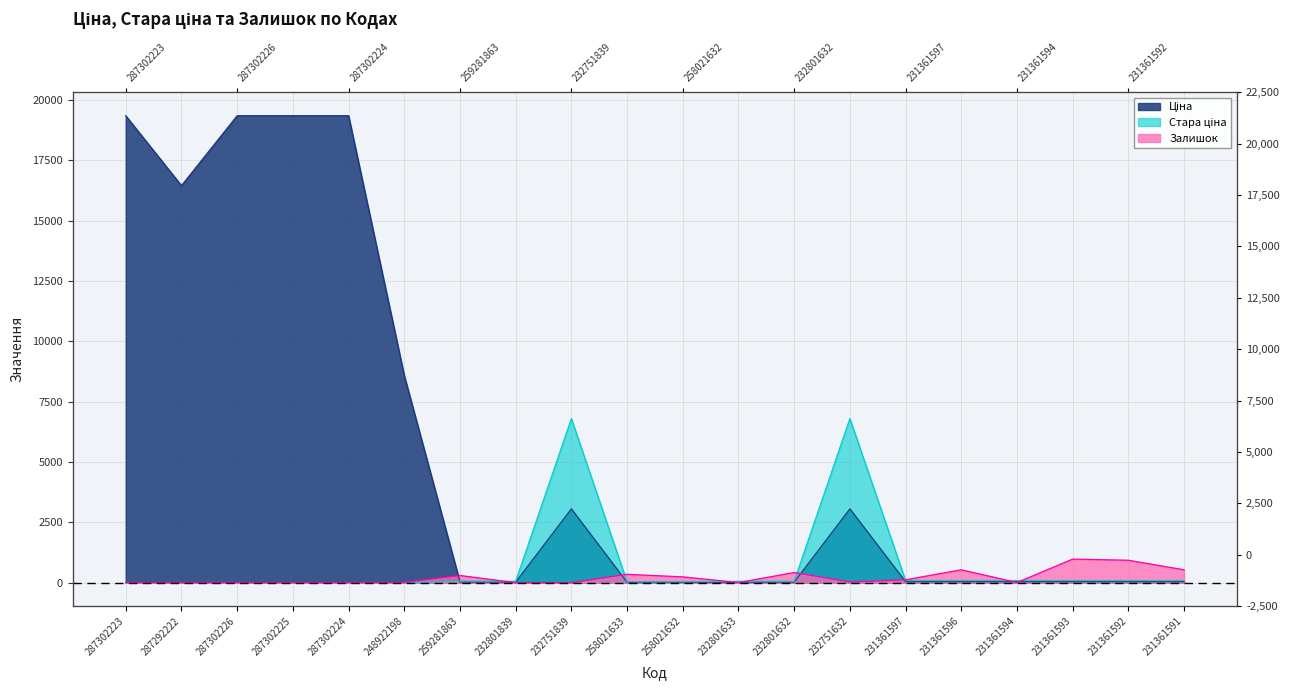

What is the label of the 20th point from the right?

287302223